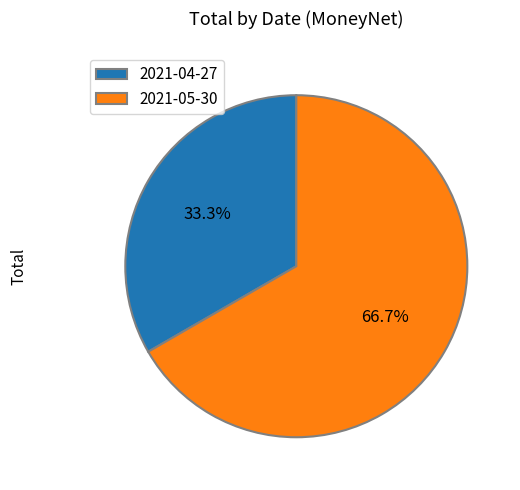

To the nearest percent, what percentage of the pie is 2021-04-27?

33%